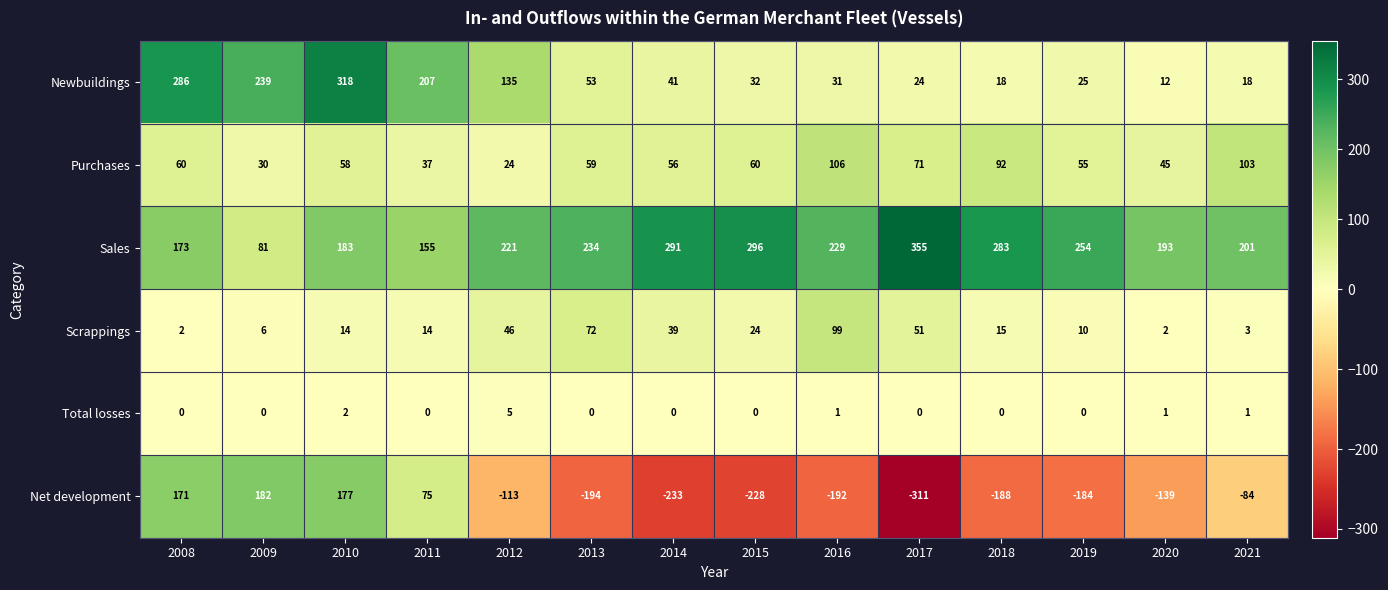

What is the minimum value for Sales?

81